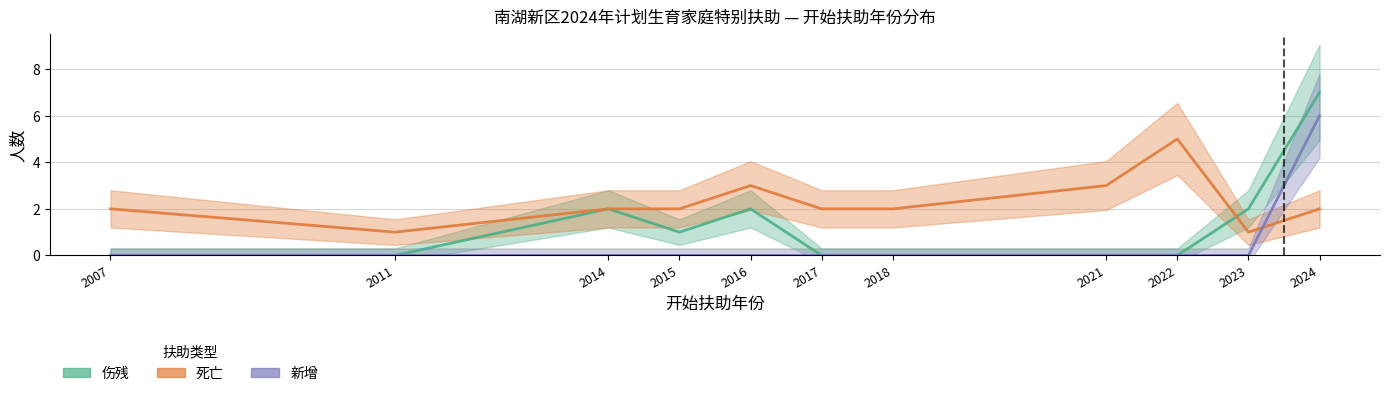

The 死亡 series shows 3 at 2021. True or false?

True